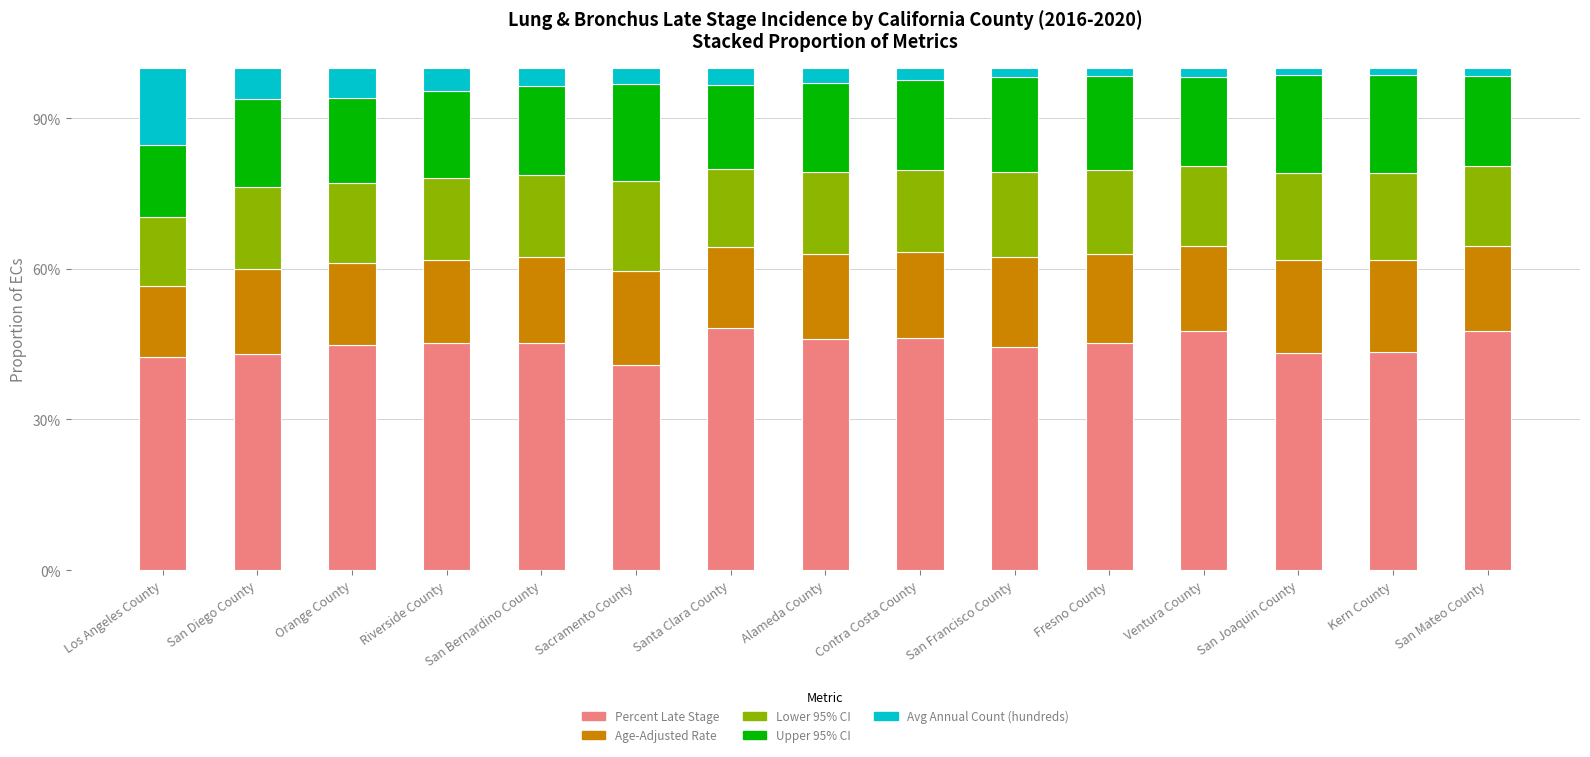

What is the sum of all Percent Late Stage values?

673.6